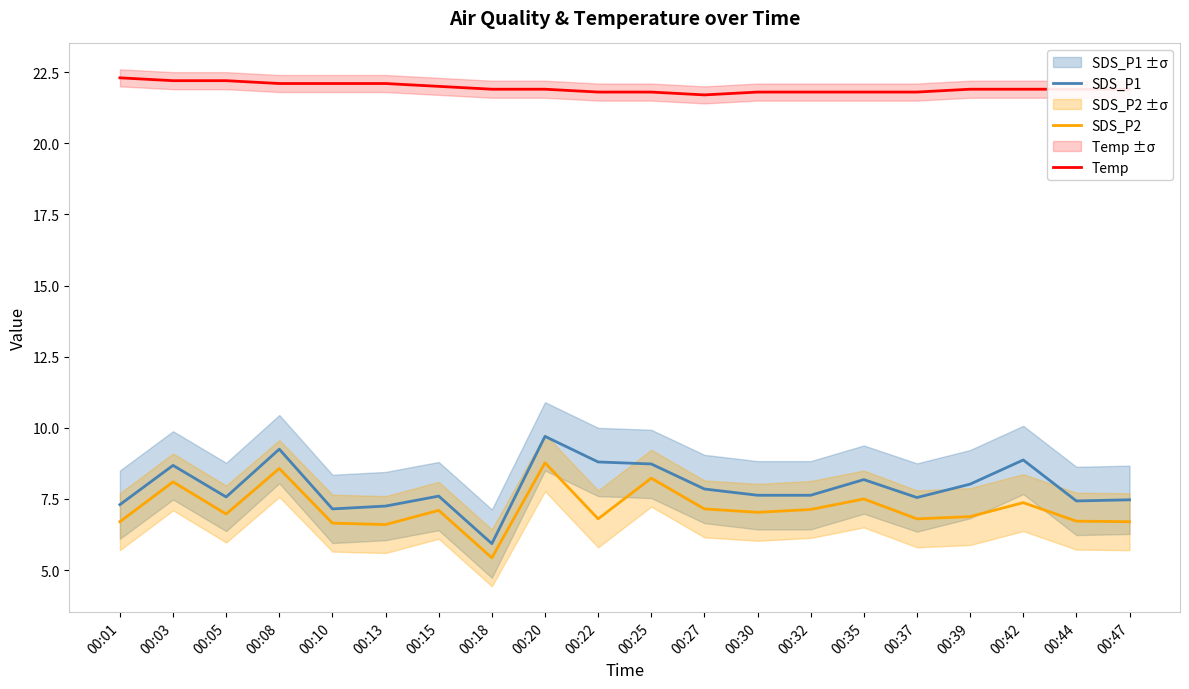

What is the average value of the SDS_P2 series?

7.2